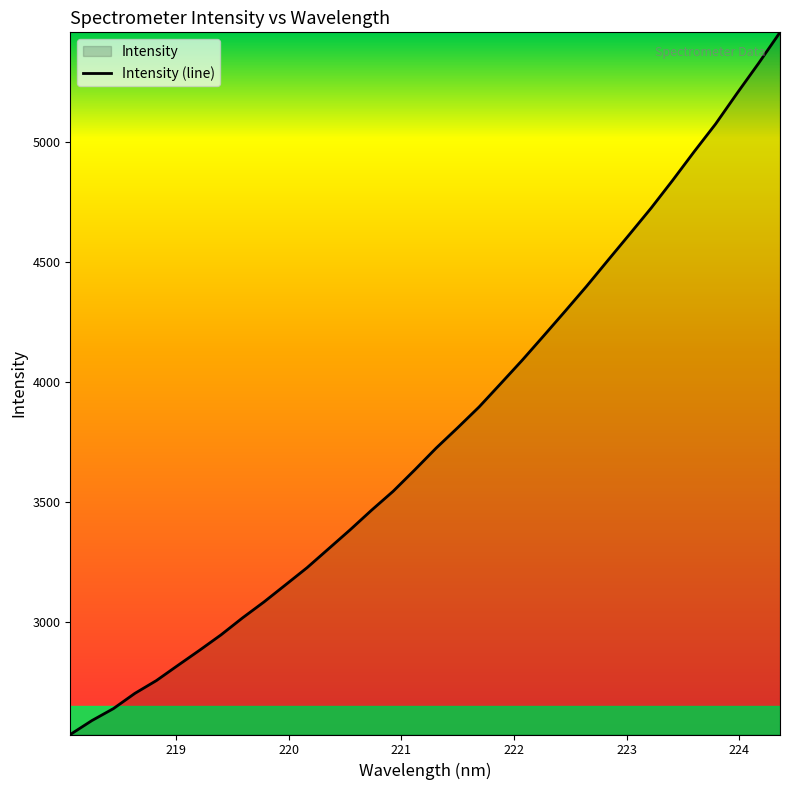

What is the minimum value shown in the chart?

2530.7